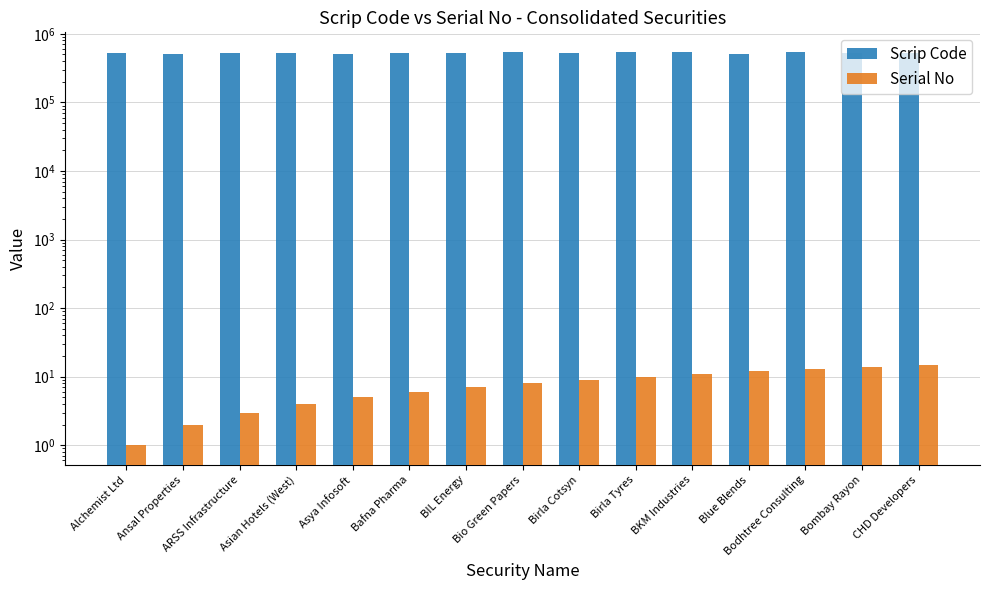

Are the bars grouped side by side (vs. stacked)?

Yes